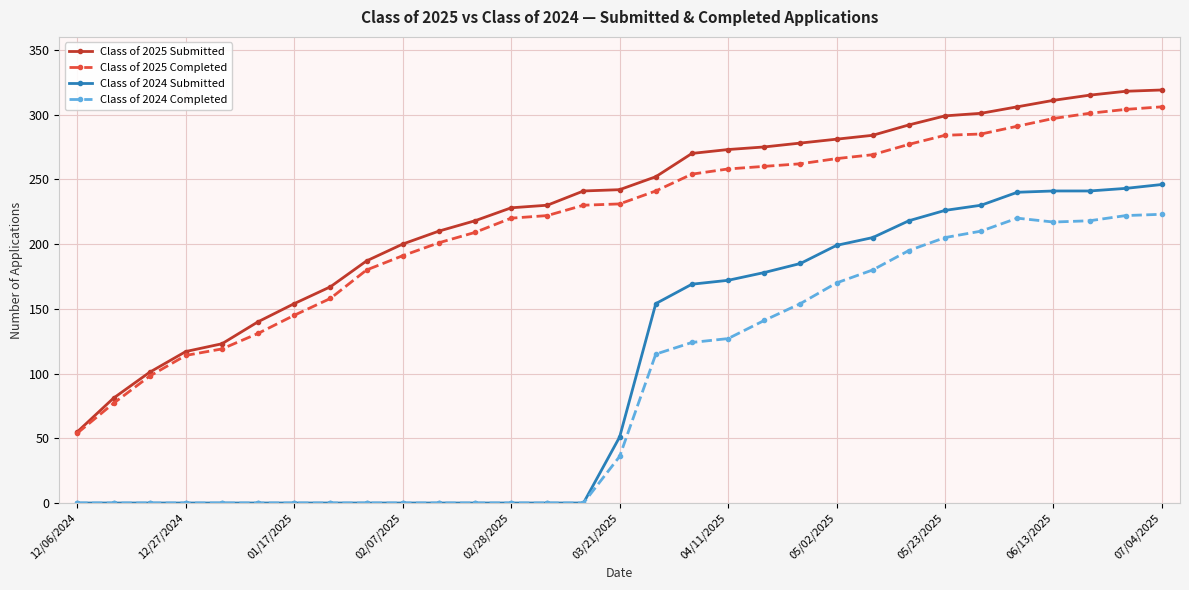

What is the maximum value shown in the chart?

319